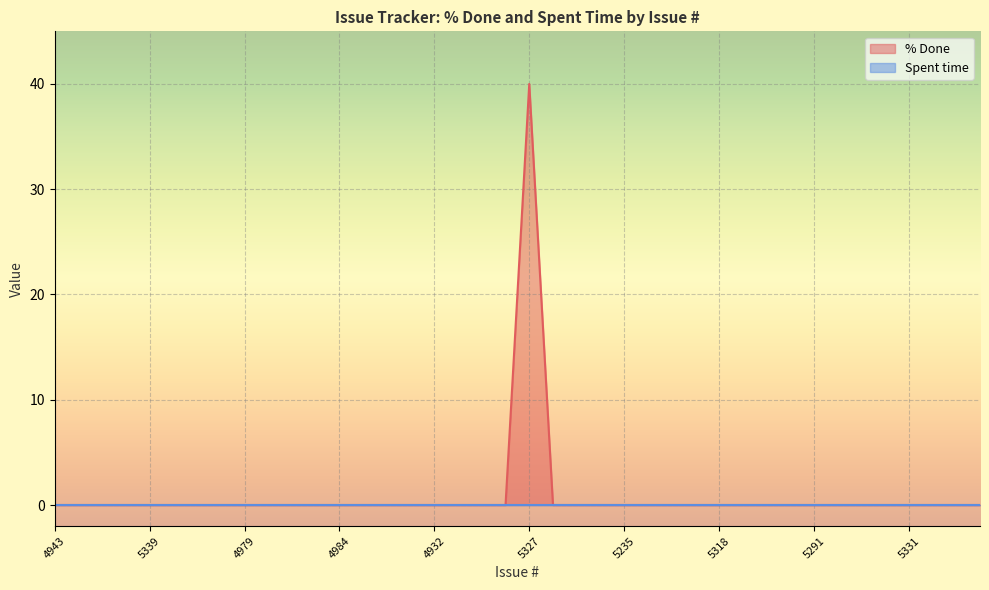

Rank the categories by value from highest to lowest.

5327, 4943, 5256, 5263, 5340, 5339, 5321, 5257, 5259, 4979, 4925, 5265, 5315, 4984, 4914, 4931, 4933, 4932, 4915, 4926, 4890, 5236, 4967, 5306, 5235, 4908, 4972, 5312, 5318, 5345, 5350, 5258, 5291, 5317, 5301, 5316, 5331, 5303, 5292, 5255